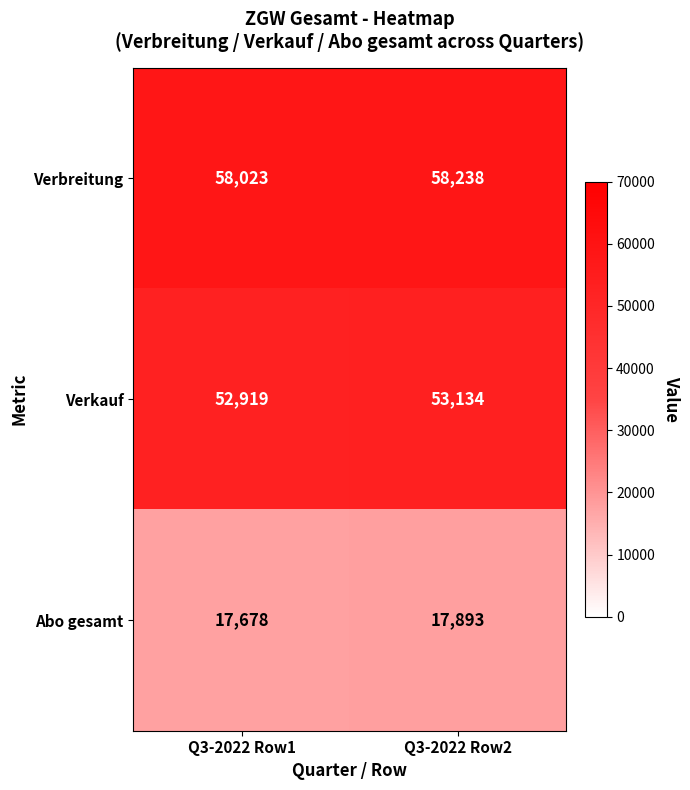

What is the sum of the Verbreitung values at Q3-2022 Row2 and Q3-2022 Row1?

116261